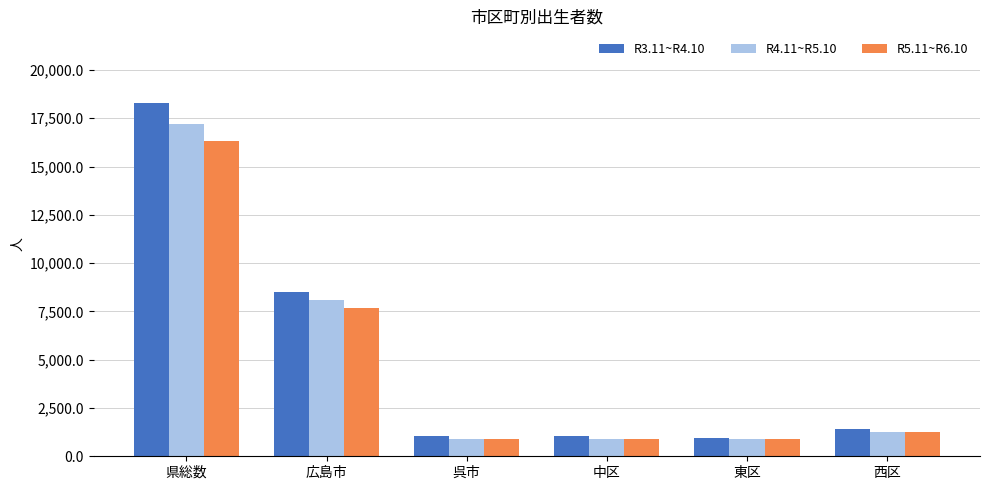

List the series in order of their peak value, lowest first.

R5.11~R6.10, R4.11~R5.10, R3.11~R4.10